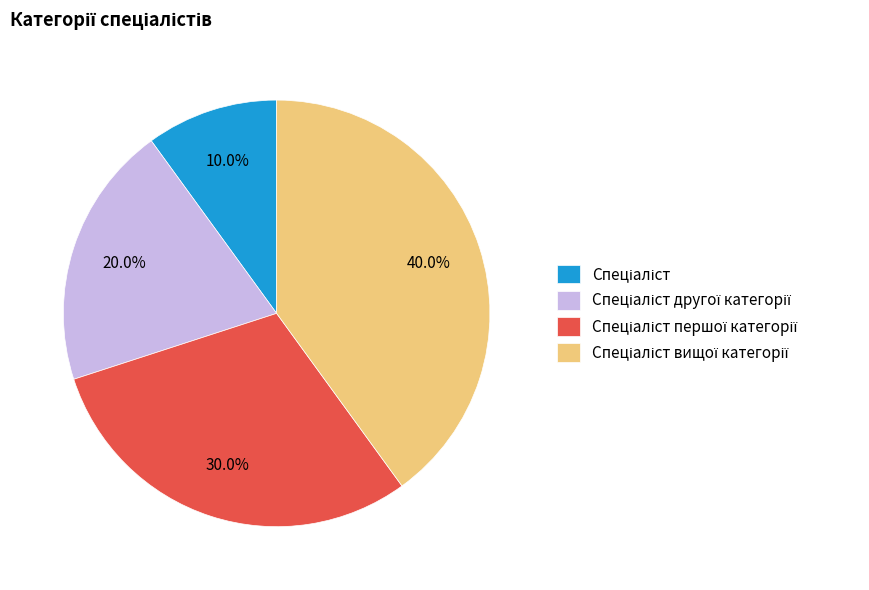

Does any single category account for the majority?

No